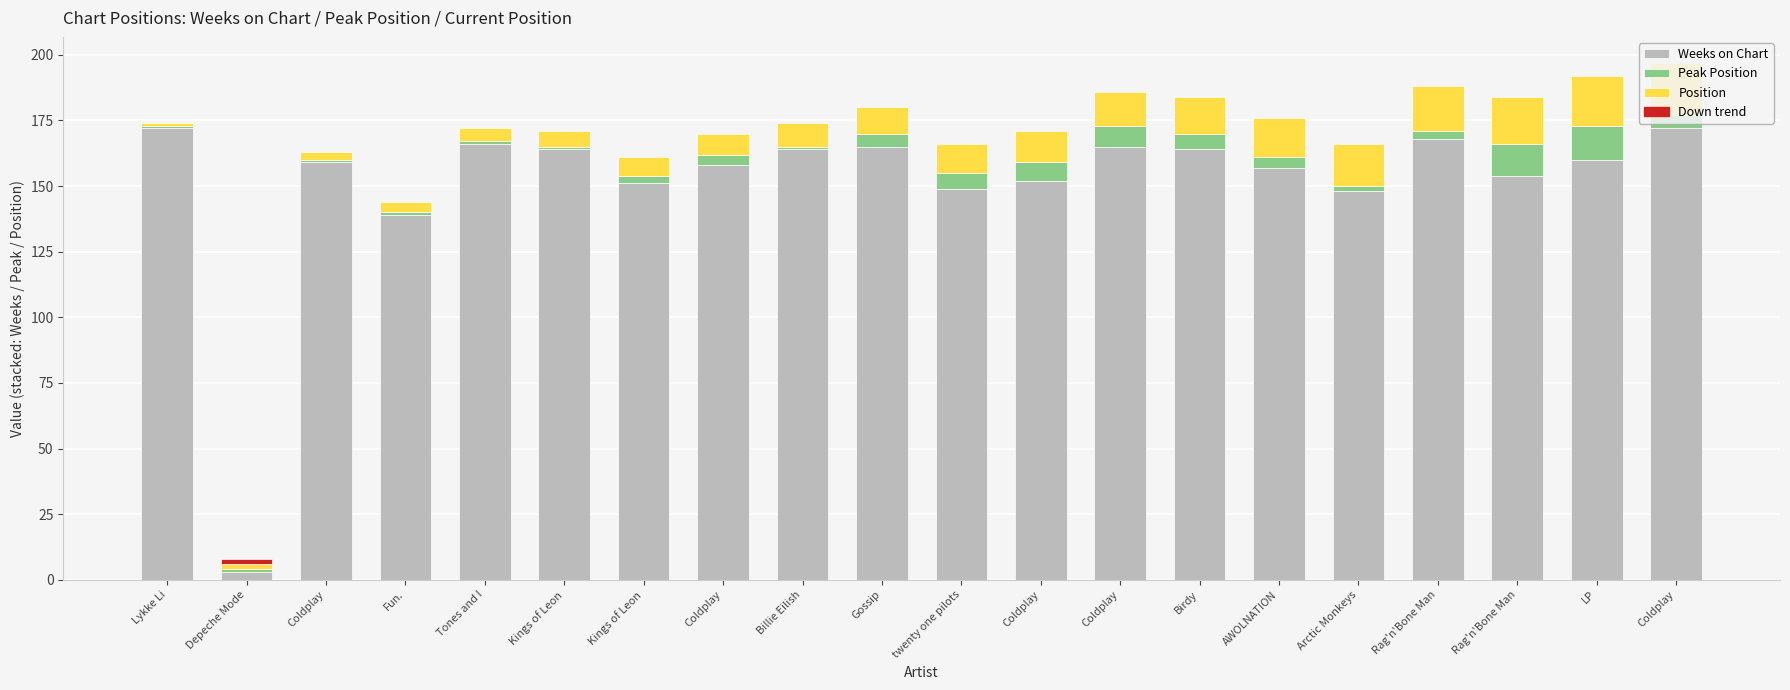

What is the average value of the Weeks on Chart series?

152